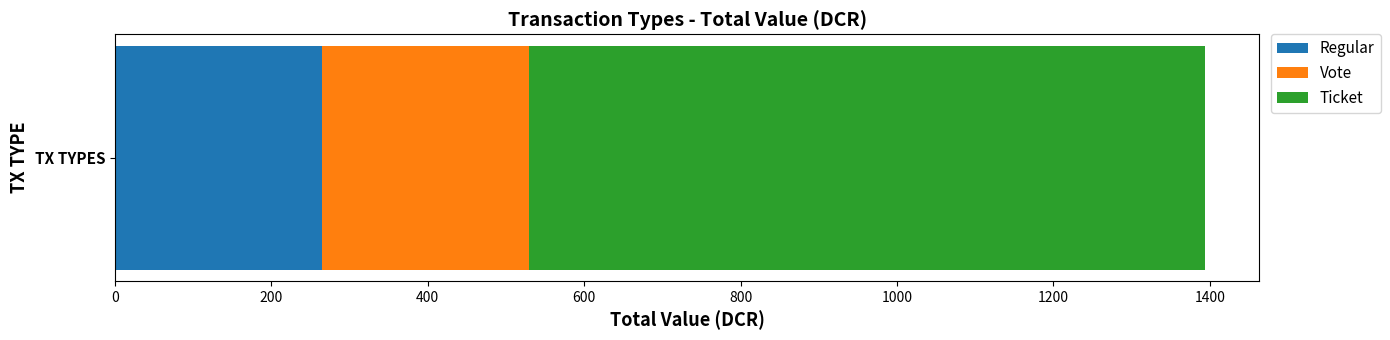

Is it true that Regular equals 265.1 at TX TYPES?

True